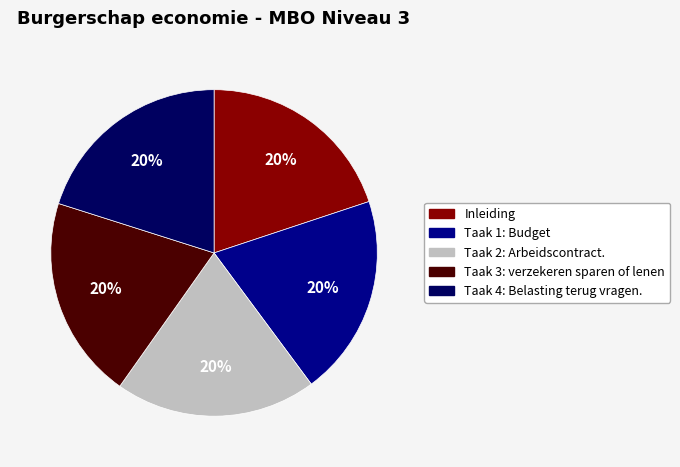

To the nearest percent, what is the combined percentage of Taak 3: verzekeren sparen of lenen and Taak 4: Belasting terug vragen.?

40%